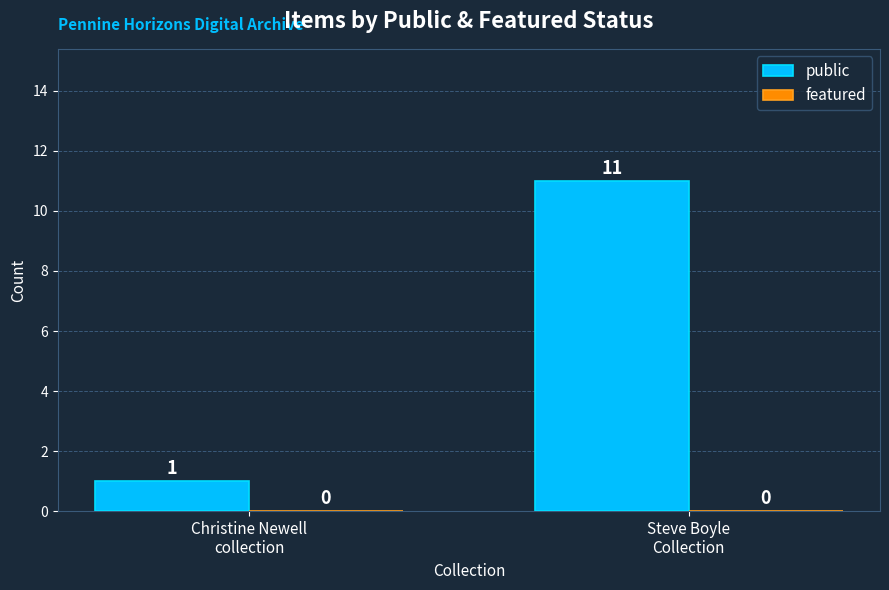

Reading left to right, what are all the values shown in this chart?

1	11